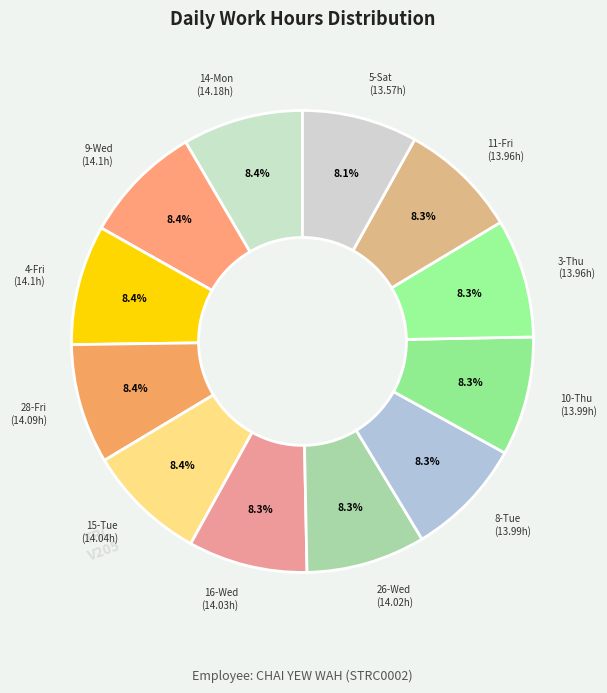

How many segments does this pie chart have?

12